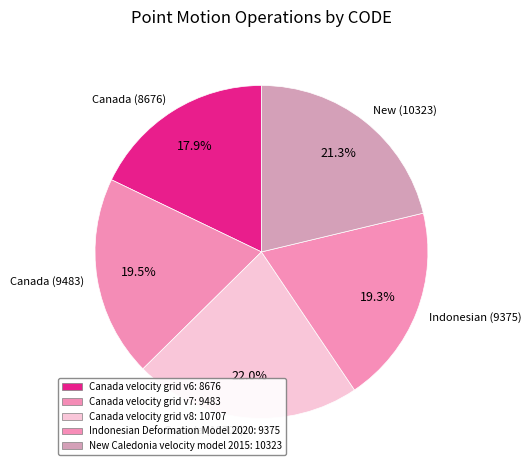

Is Canada velocity grid v8 the majority of the pie?

No